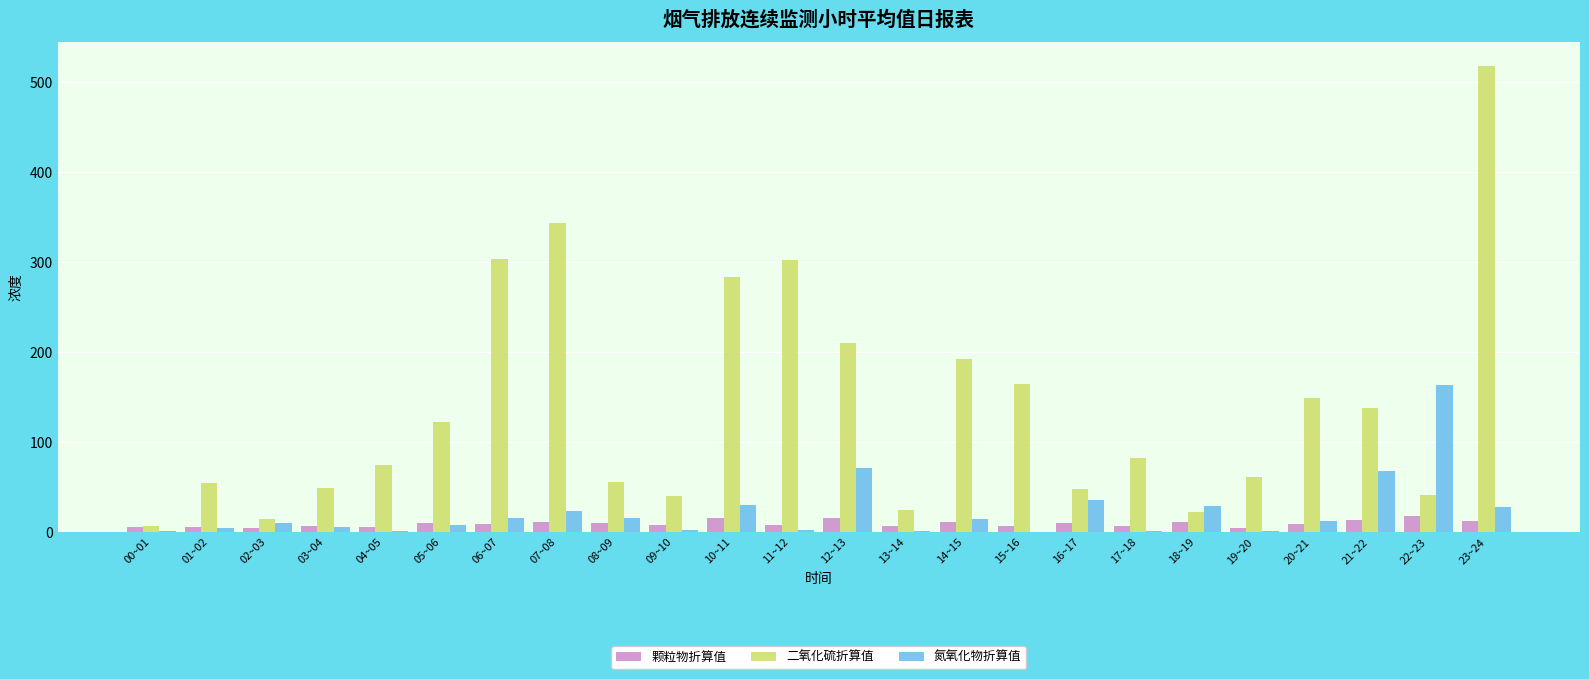

What is the greatest value displayed?

518.8